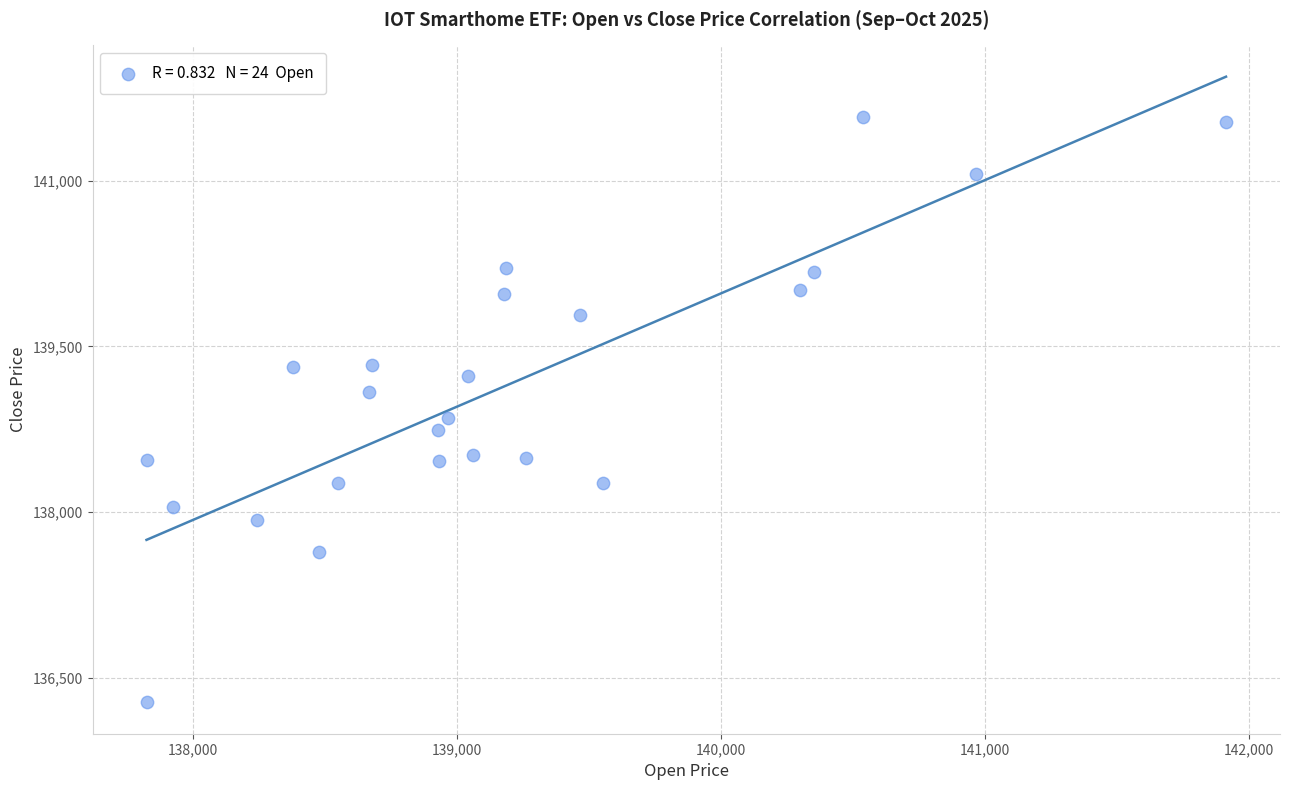

What is the range of X values (max minus min)?

4091